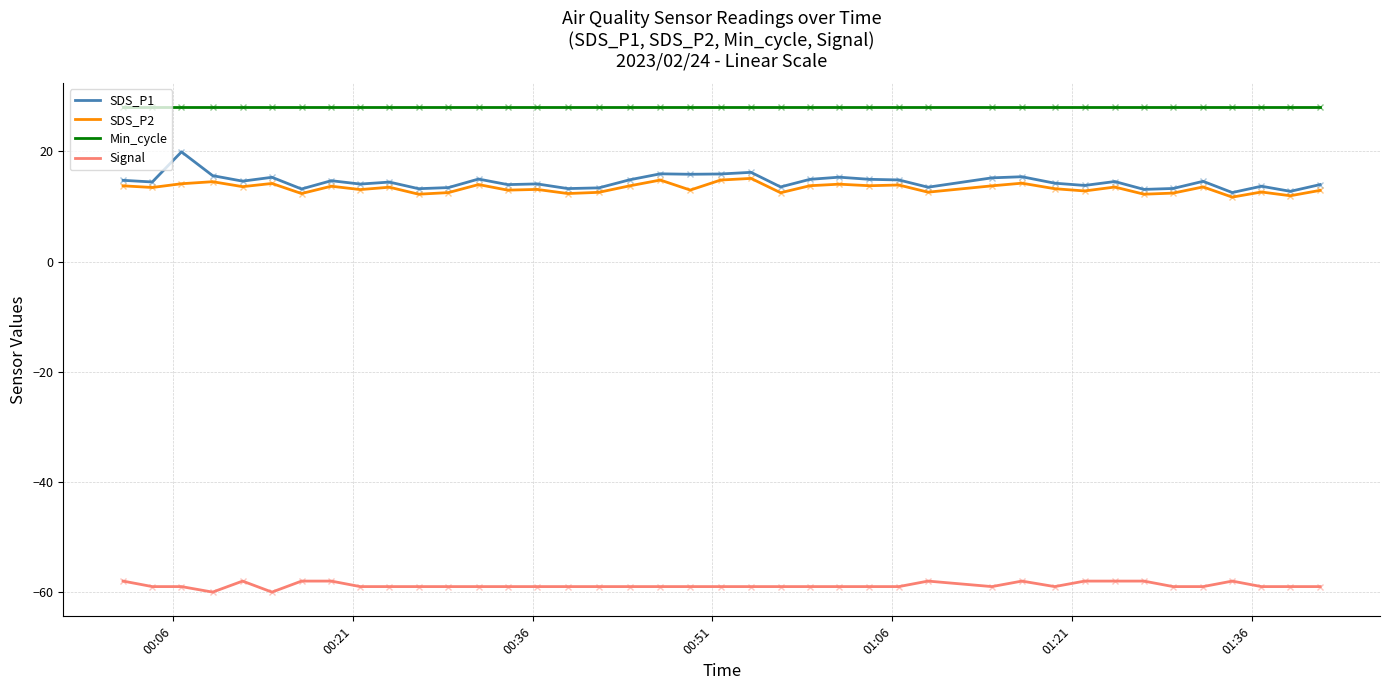

Does the chart have visible grid lines?

Yes